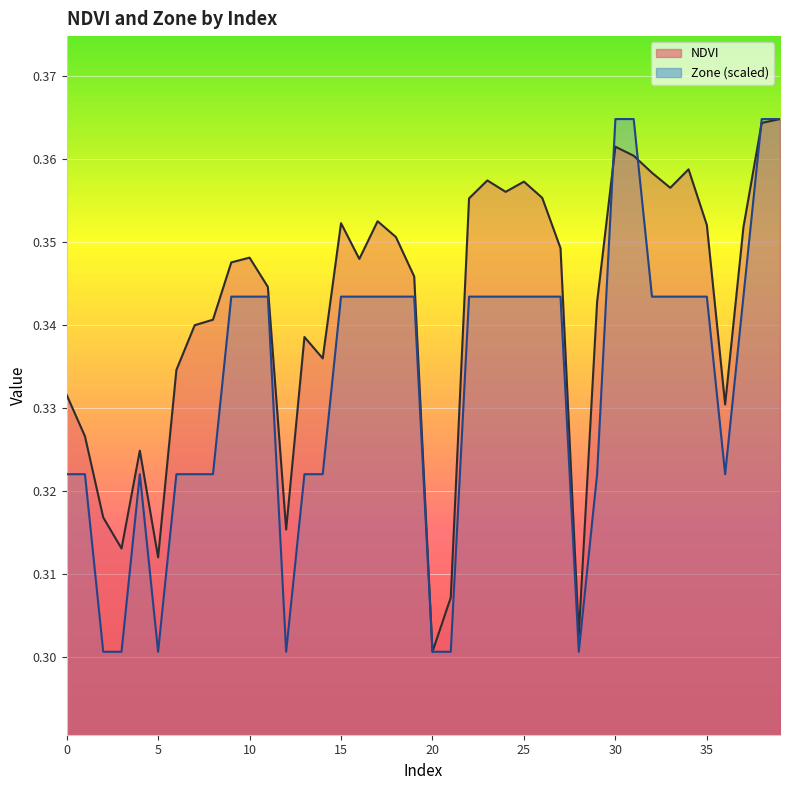

What is the average value of the NDVI series?

0.3